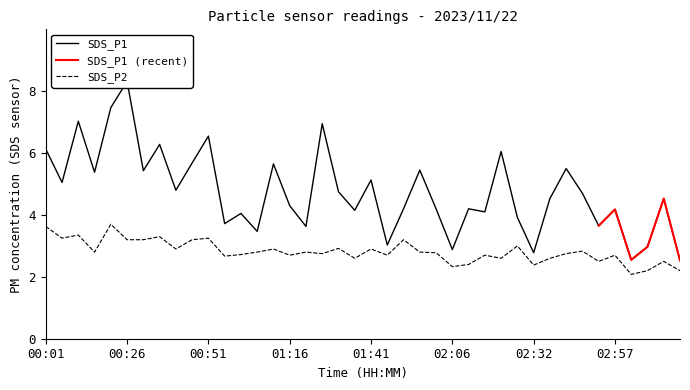

Reading right to left, what are all the values shown in this chart?

SDS_P1: 03:17=2.5	03:12=4.5	03:07=3.0	03:02=2.5	02:57=4.2	02:52=3.6	02:47=4.7	02:42=5.5	02:37=4.5	02:32=2.8	02:27=3.9	02:21=6.0	02:16=4.1	02:11=4.2	02:06=2.9	02:01=4.2	01:56=5.5	01:51=4.2	01:46=3.0	01:41=5.1	01:36=4.2	01:31=4.8	01:26=7.0	01:21=3.6	01:16=4.3	01:11=5.7	01:06=3.5	01:01=4.0	00:56=3.7	00:51=6.5	00:46=5.7	00:41=4.8	00:36=6.3	00:31=5.4	00:26=8.3	00:21=7.5	00:16=5.4	00:11=7.0	00:06=5.0	00:01=6.1
SDS_P2: 03:17=2.2	03:12=2.5	03:07=2.2	03:02=2.1	02:57=2.7	02:52=2.5	02:47=2.8	02:42=2.8	02:37=2.6	02:32=2.4	02:27=3.0	02:21=2.6	02:16=2.7	02:11=2.4	02:06=2.3	02:01=2.8	01:56=2.8	01:51=3.2	01:46=2.7	01:41=2.9	01:36=2.6	01:31=2.9	01:26=2.8	01:21=2.8	01:16=2.7	01:11=2.9	01:06=2.8	01:01=2.7	00:56=2.7	00:51=3.2	00:46=3.2	00:41=2.9	00:36=3.3	00:31=3.2	00:26=3.2	00:21=3.7	00:16=2.8	00:11=3.4	00:06=3.2	00:01=3.6